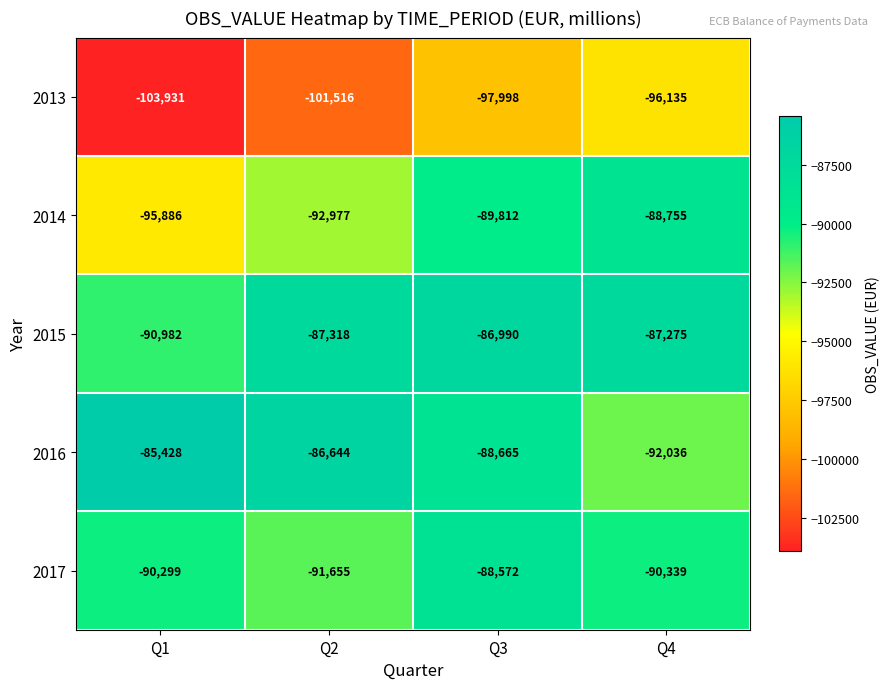

Rank the series by their maximum value, from highest to lowest.

2016, 2015, 2017, 2014, 2013